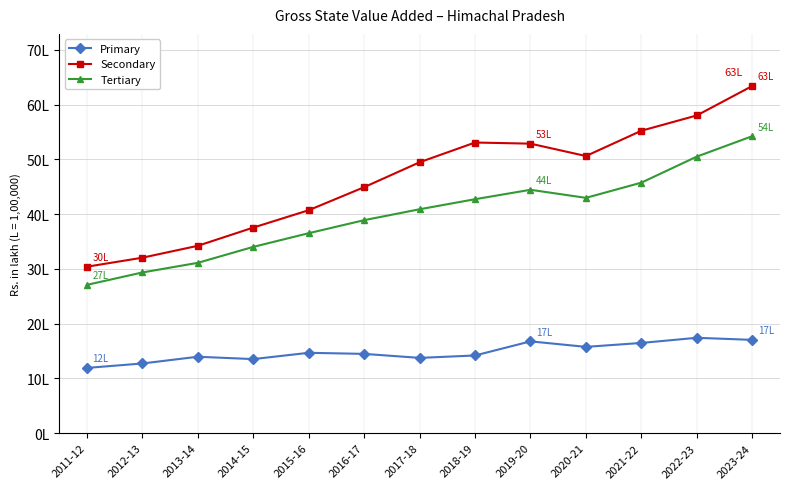

True or false: Primary and Secondary cross at least once.

False